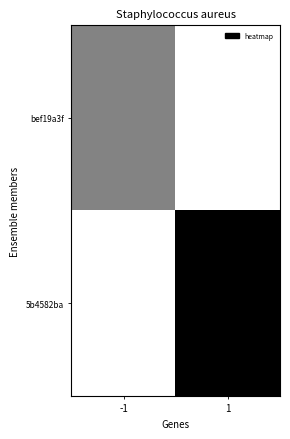

Count the number of categories in the chart.

2